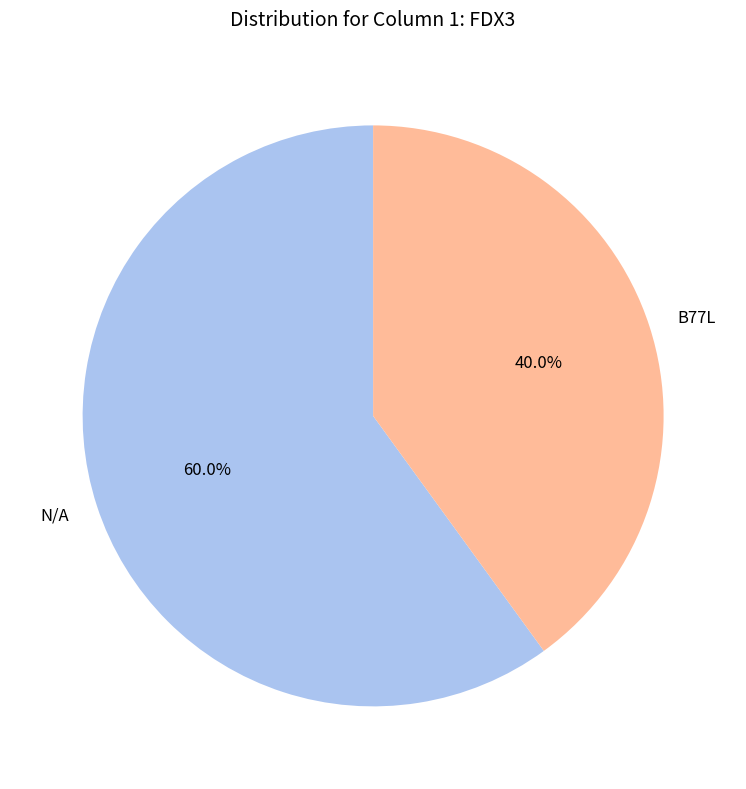

Which has a higher value, B77L or N/A?

N/A